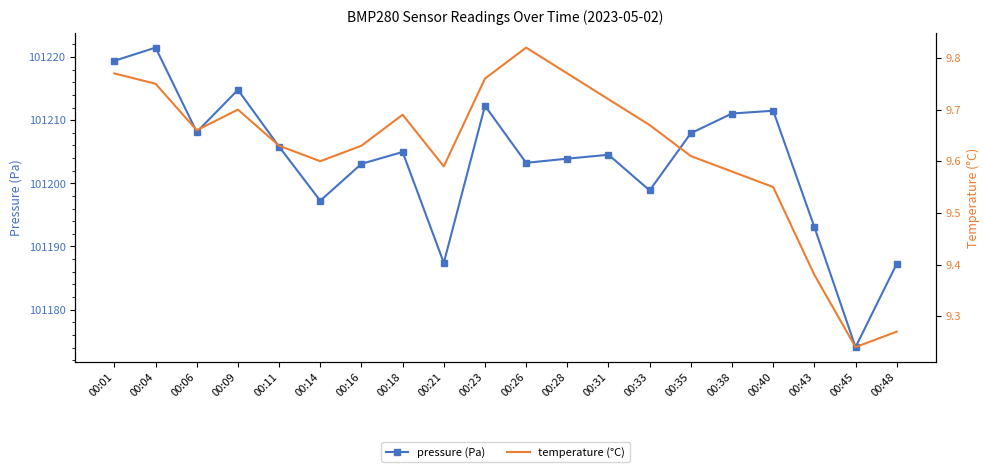

Reading left to right, transcribe all the data shown in this chart.

pressure (Pa): 00:01=101219.4	00:04=101221.5	00:06=101208.1	00:09=101214.8	00:11=101205.8	00:14=101197.2	00:16=101203.1	00:18=101205.0	00:21=101187.4	00:23=101212.3	00:26=101203.2	00:28=101203.9	00:31=101204.5	00:33=101198.9	00:35=101207.9	00:38=101211.1	00:40=101211.5	00:43=101193.1	00:45=101174.1	00:48=101187.2
temperature (°C): 00:01=9.8	00:04=9.8	00:06=9.7	00:09=9.7	00:11=9.6	00:14=9.6	00:16=9.6	00:18=9.7	00:21=9.6	00:23=9.8	00:26=9.8	00:28=9.8	00:31=9.7	00:33=9.7	00:35=9.6	00:38=9.6	00:40=9.6	00:43=9.4	00:45=9.2	00:48=9.3